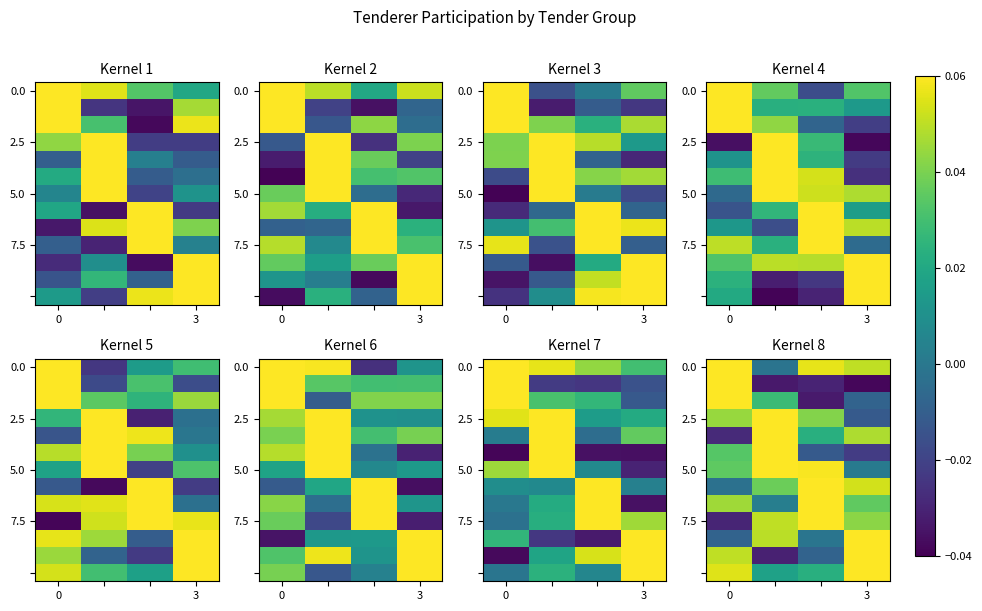

What is the total value across all series at 3?

0.4